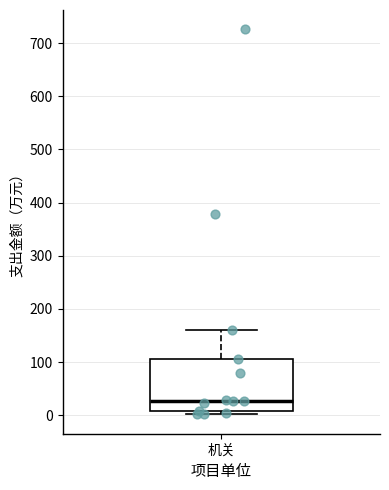

Read this box plot against the y-axis: the position of the median line, the range covered by the box, and the ends of both whiskers. The values are not printed on the chart, so give them approximately, as read against the axis.

median 30, box 10 to 110, whiskers 0 to 160